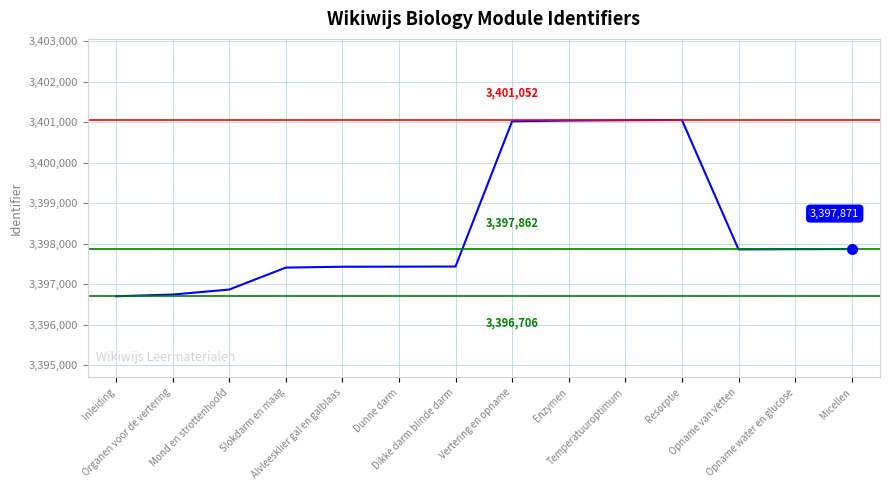

True or false: the data shows 4693656 at Temperatuuroptimum.

False